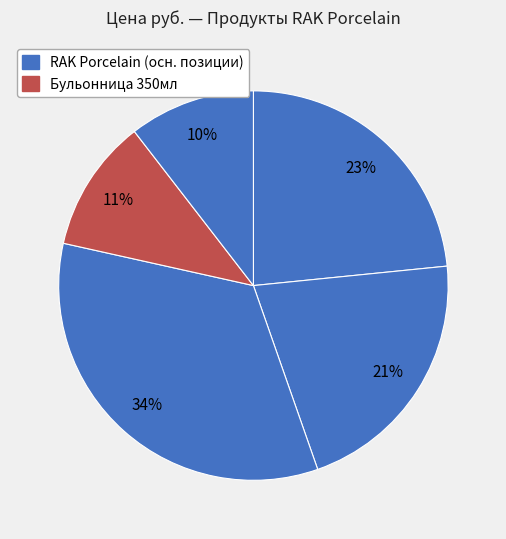

Count the number of slices in the pie.

5